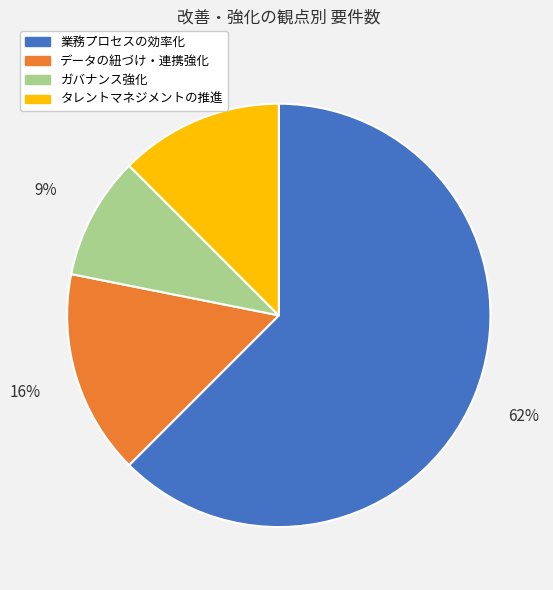

How many slices are in this pie chart?

4